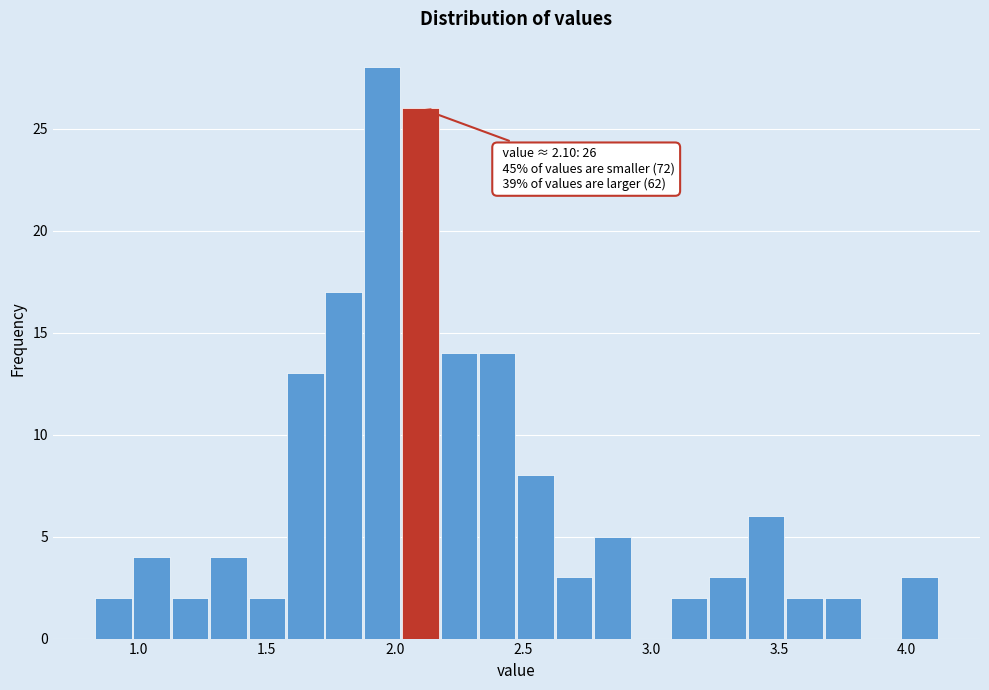

Read against the x-axis, roughly where is the centre of the tallest bar?

1.95